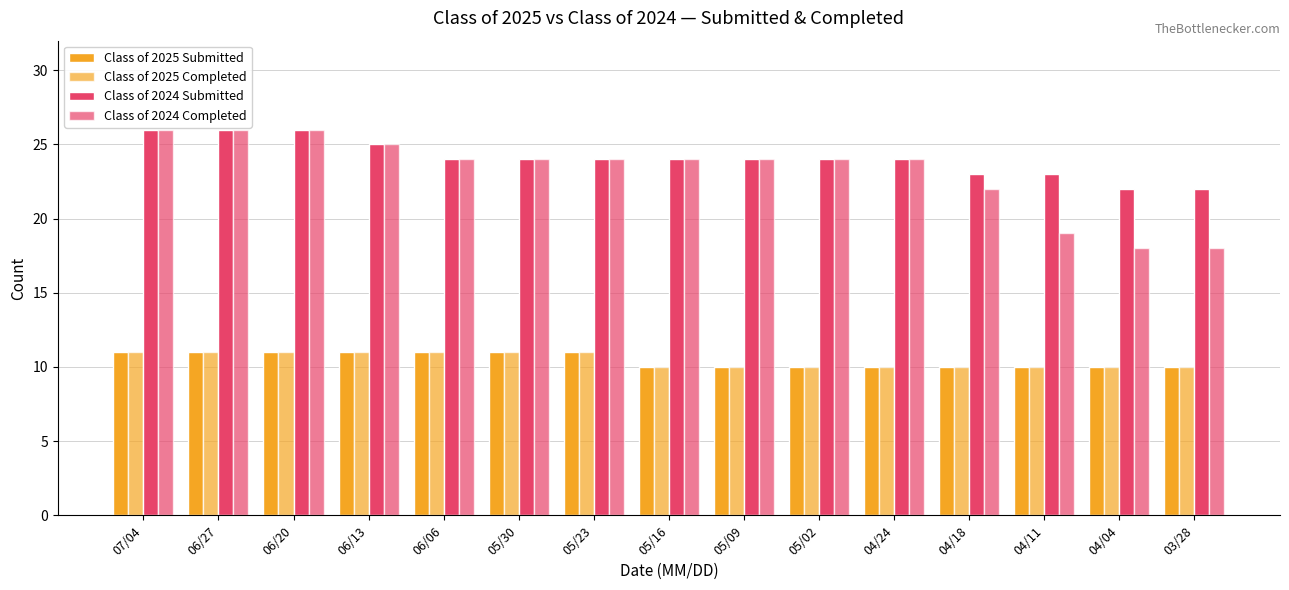

The value of Class of 2025 Submitted at 06/06 is 3. True or false?

False